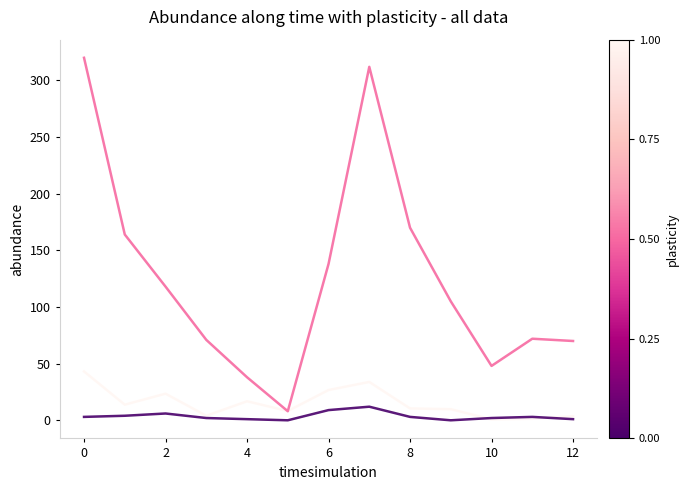

What is the maximum value shown in the chart?

320.0